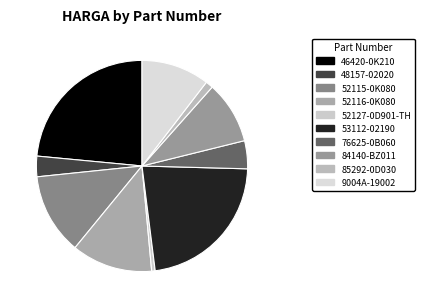

To the nearest percent, what percentage of the pie is 48157-02020?

3%